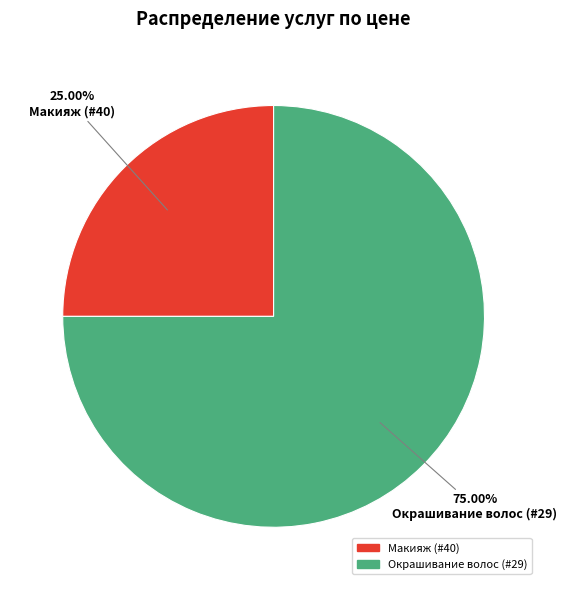

To the nearest percent, what is the difference between the Макияж (#40) and Окрашивание волос (#29) slice percentages?

50%